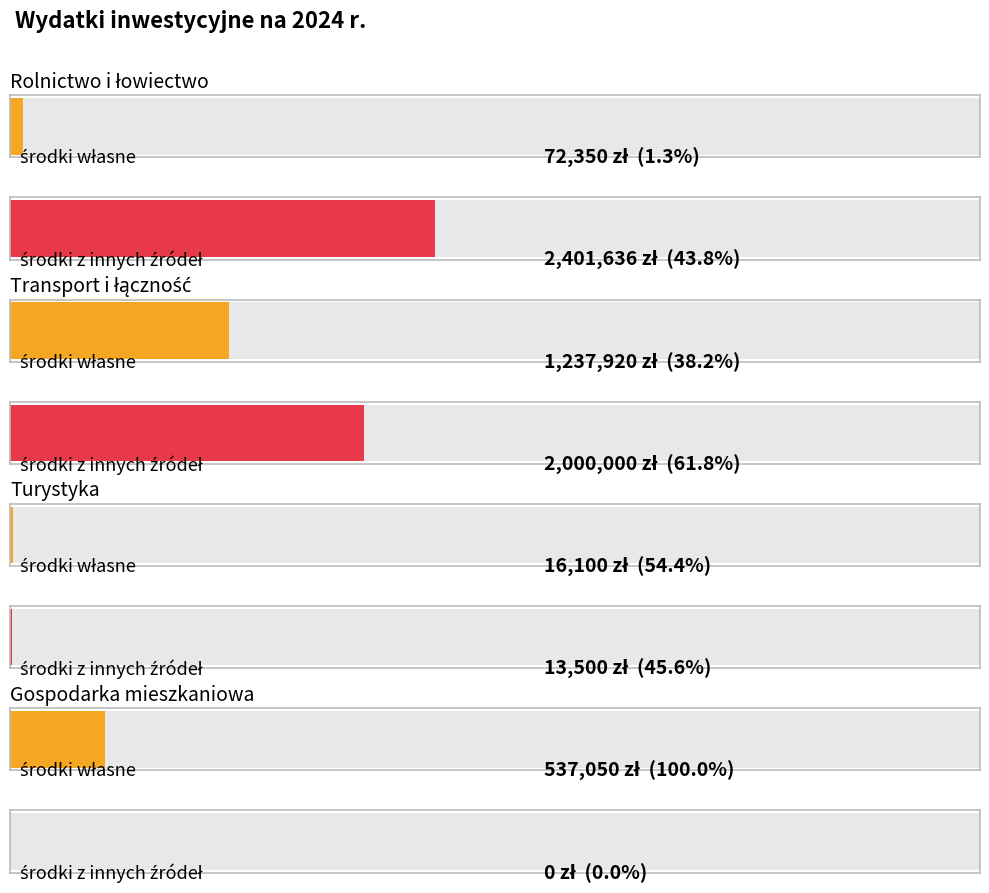

Is it true that środki własne equals 267588 at Gospodarka mieszkaniowa?

False